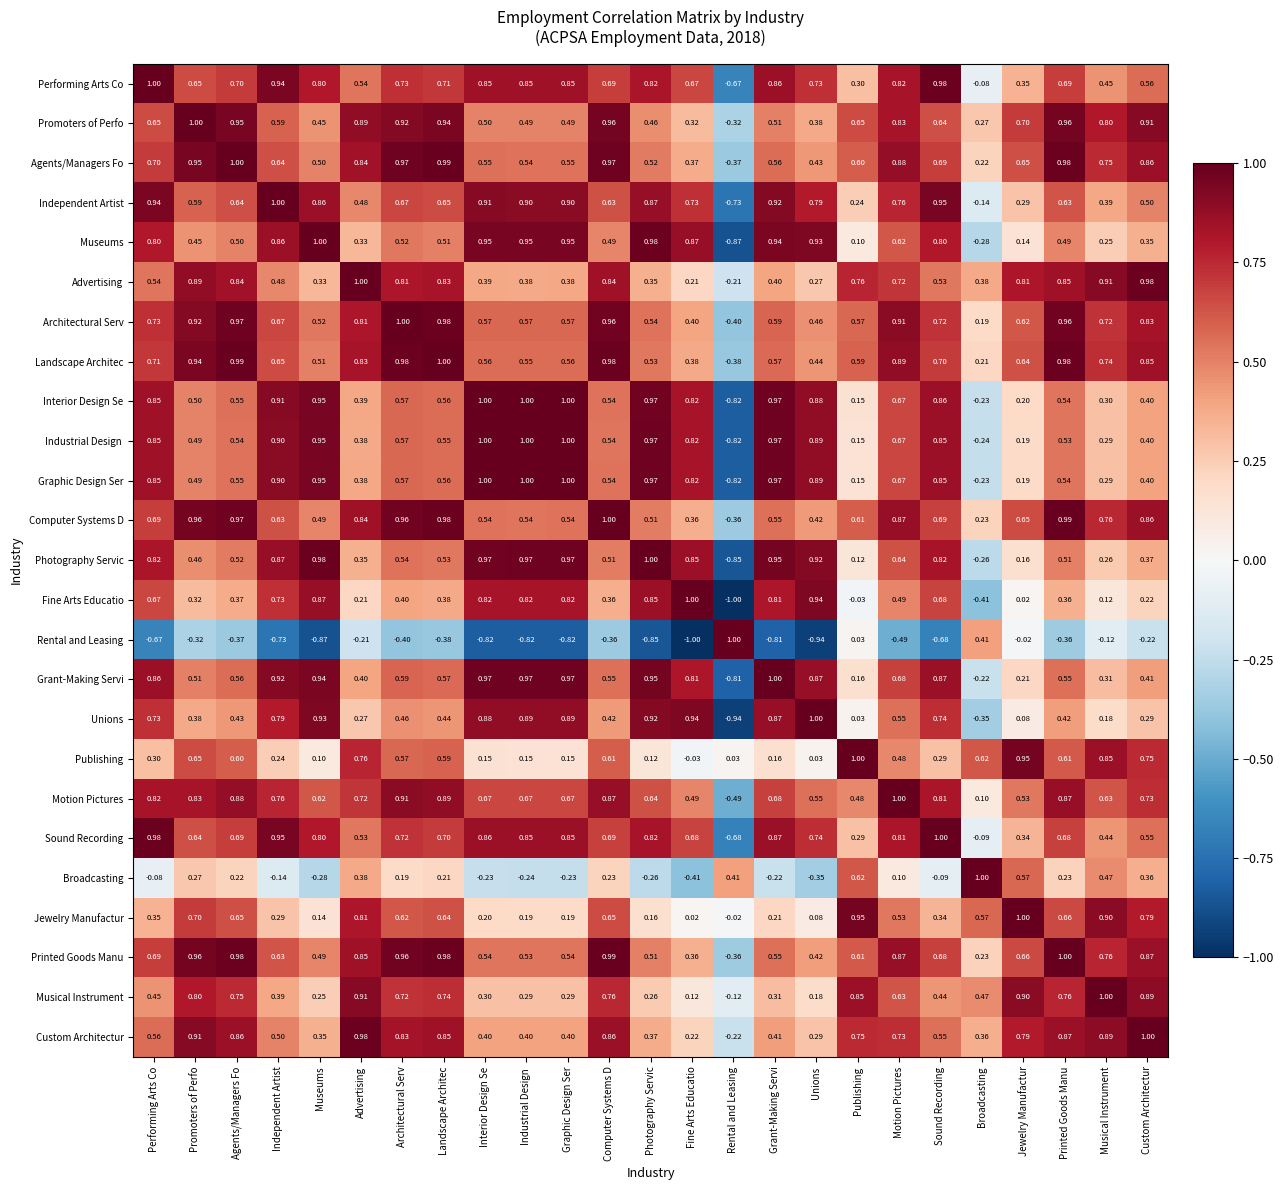

Which series has the largest total across all categories?

Landscape Architec